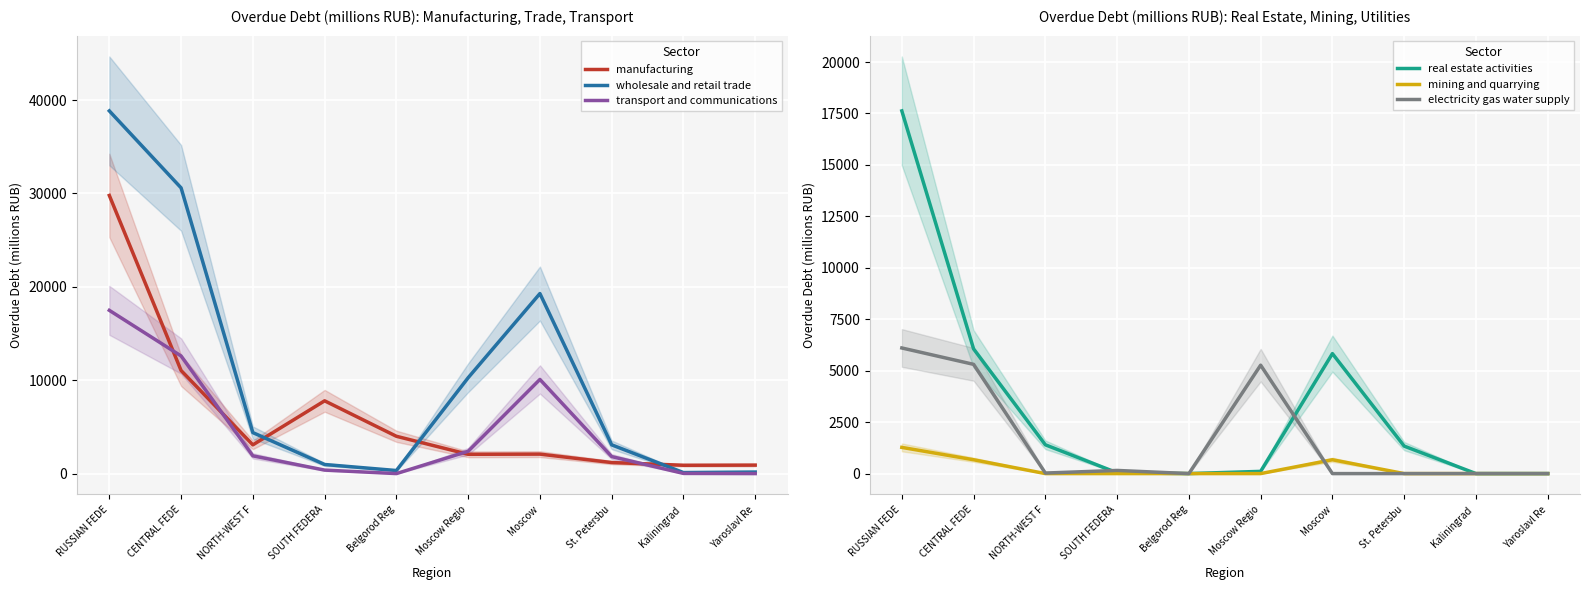

What is the difference between the highest and lowest values at Moscow?

19281